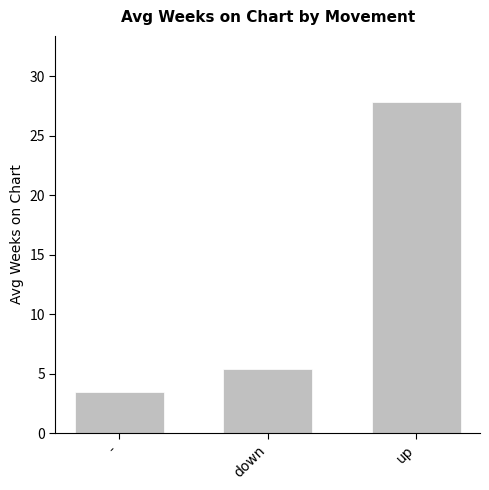

How many bars are there in total?

3